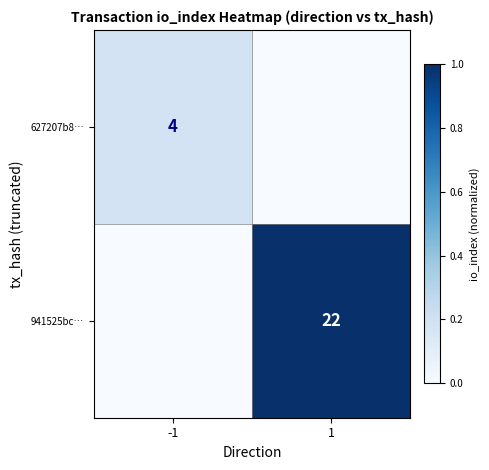

True or false: 941525bc… has a value of 22 at 1.

True